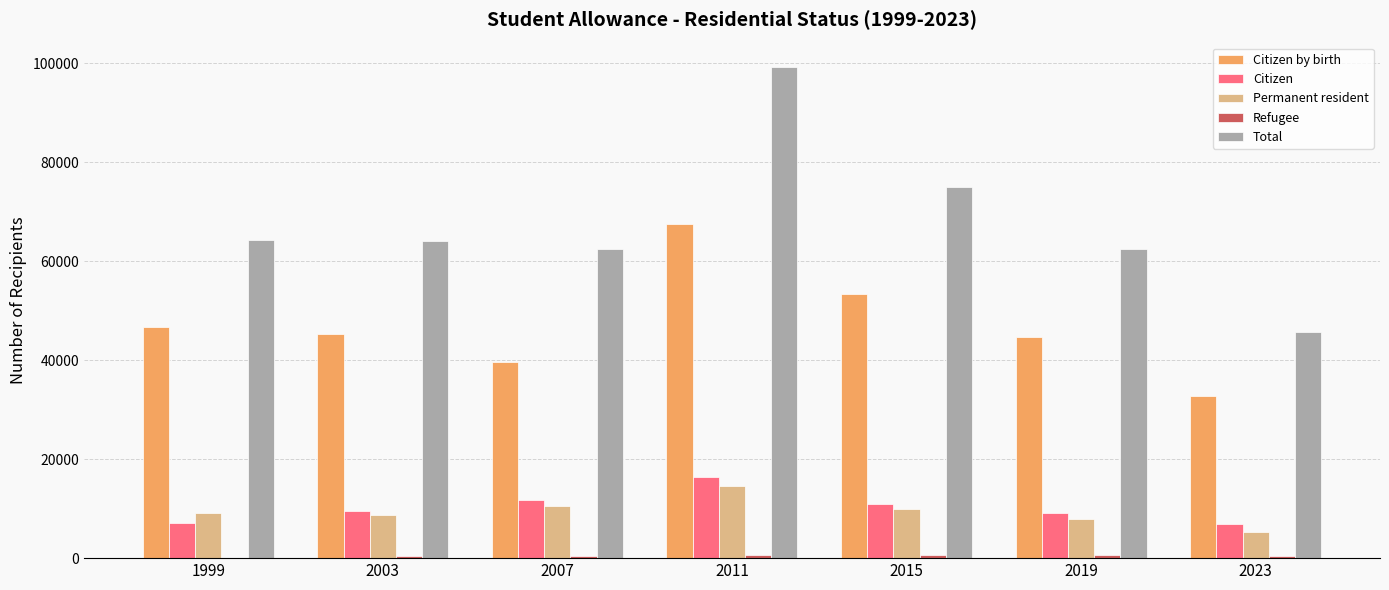

Between 2007 and 2011, which series saw the biggest shift?

Total